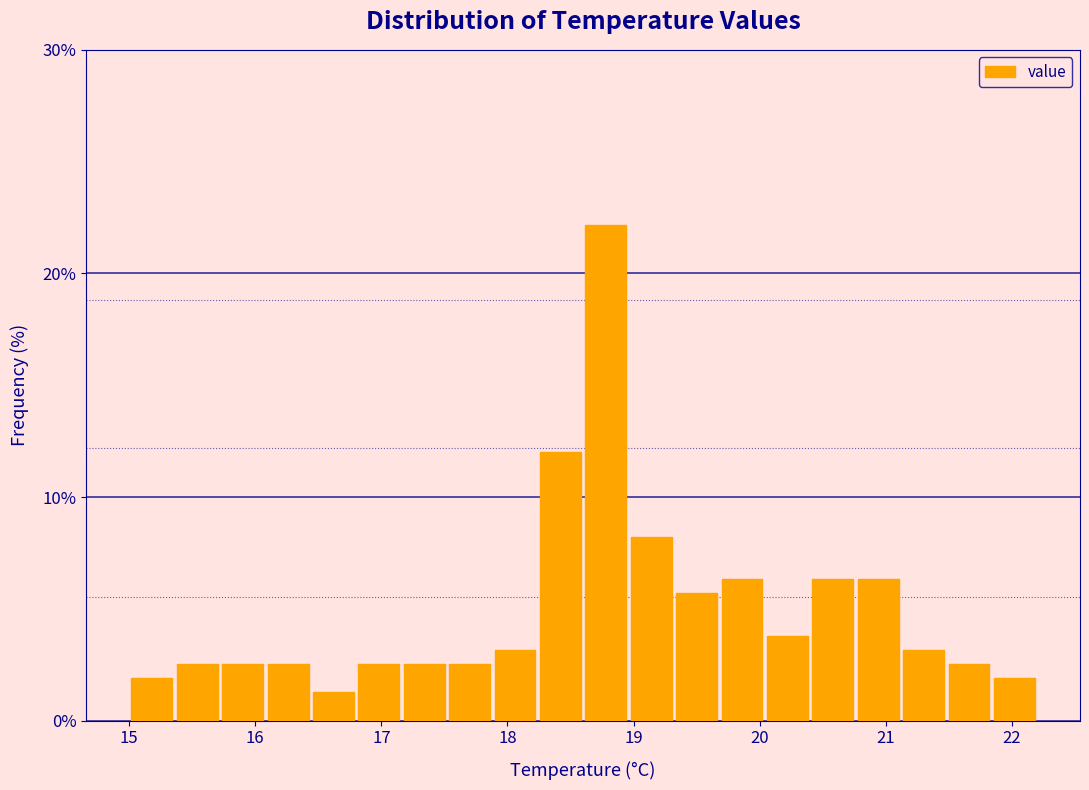

Around what value on the x-axis is the tallest bar? Give the approximate position of its centre, as read against the axis.

18.8